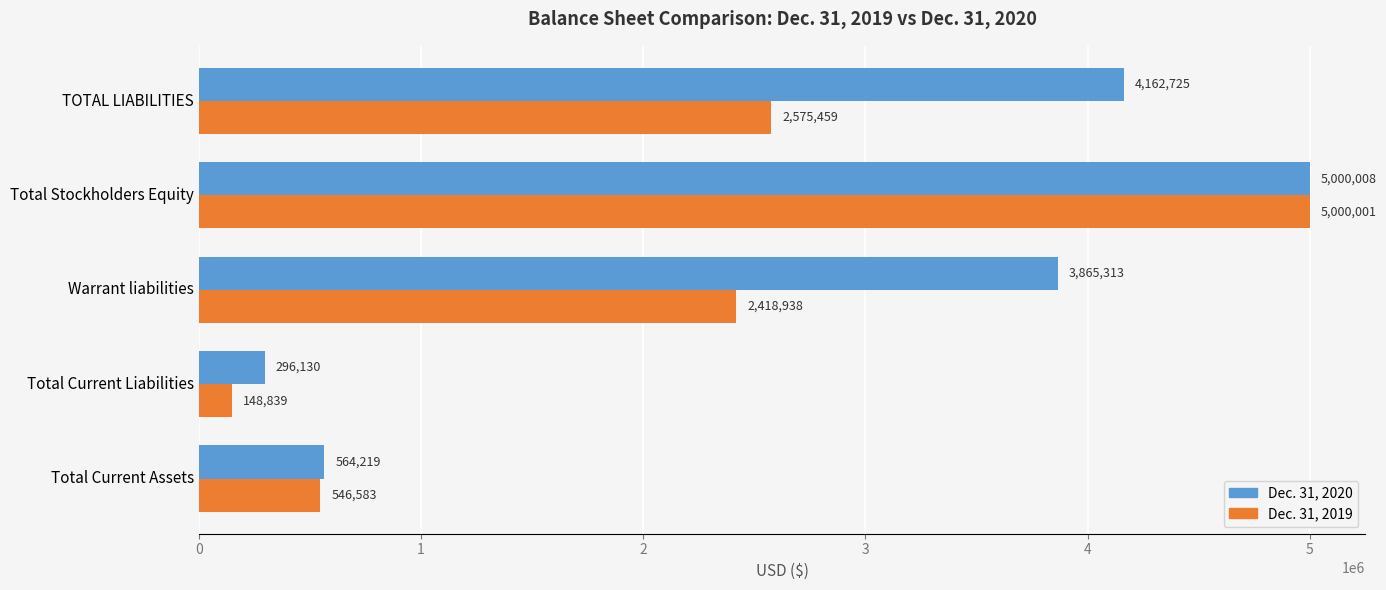

What is the total value across all series at Total Current Assets?

1110802